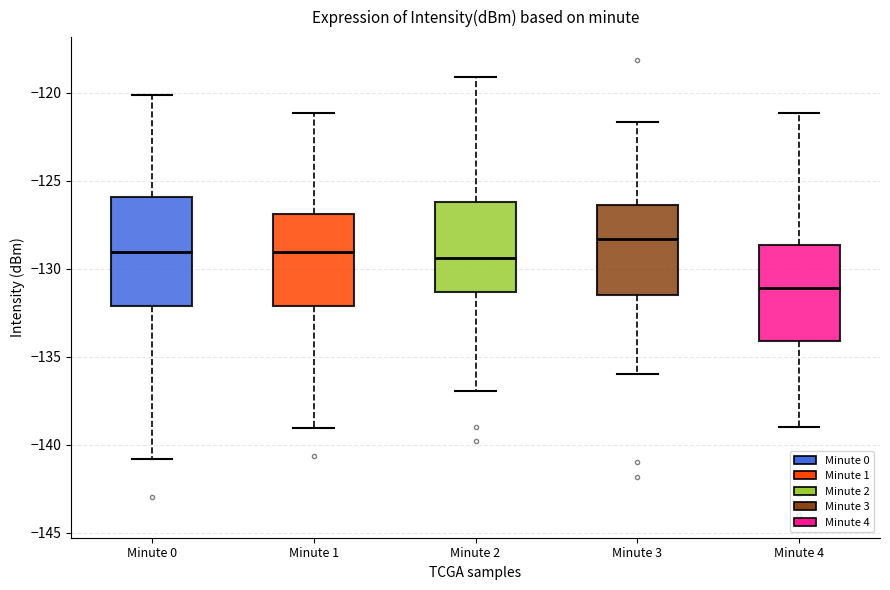

Reading left to right, read every box against the y-axis: the position of its median line, the range the box covers, and the ends of its whiskers. The values are not printed on the chart, so give them approximately, as read against the axis.

Minute 0: median -129.0, box -132.0 to -126.0, whiskers -141.0 to -120.0
Minute 1: median -129.0, box -132.0 to -127.0, whiskers -139.0 to -121.0
Minute 2: median -129.5, box -131.5 to -126.0, whiskers -137.0 to -119.0
Minute 3: median -128.5, box -131.5 to -126.5, whiskers -136.0 to -121.5
Minute 4: median -131.0, box -134.0 to -128.5, whiskers -139.0 to -121.0